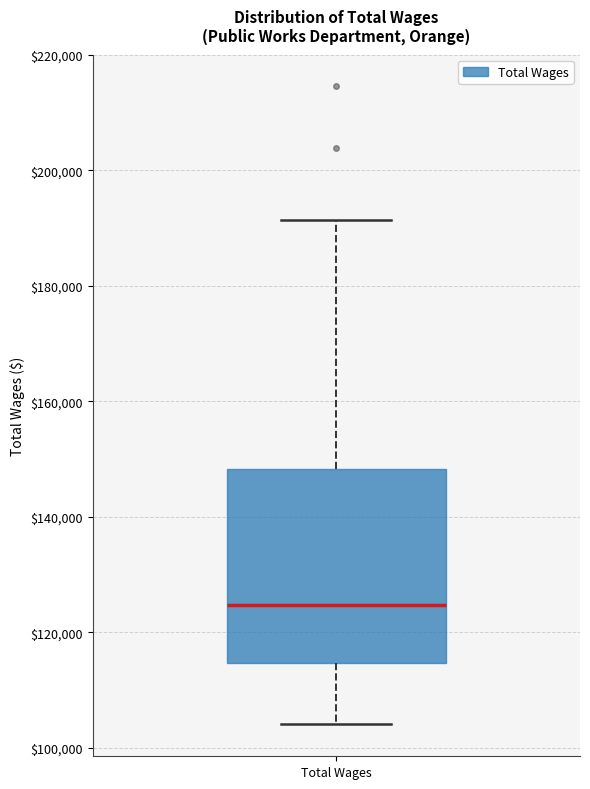

Transcribe this box plot: give where the median line is, the range the box spans, and where the two whiskers end, as read against the y-axis. The values are not printed on the chart, so give them approximately, as read against the axis.

median 124000, box 114000 to 148000, whiskers 104000 to 192000